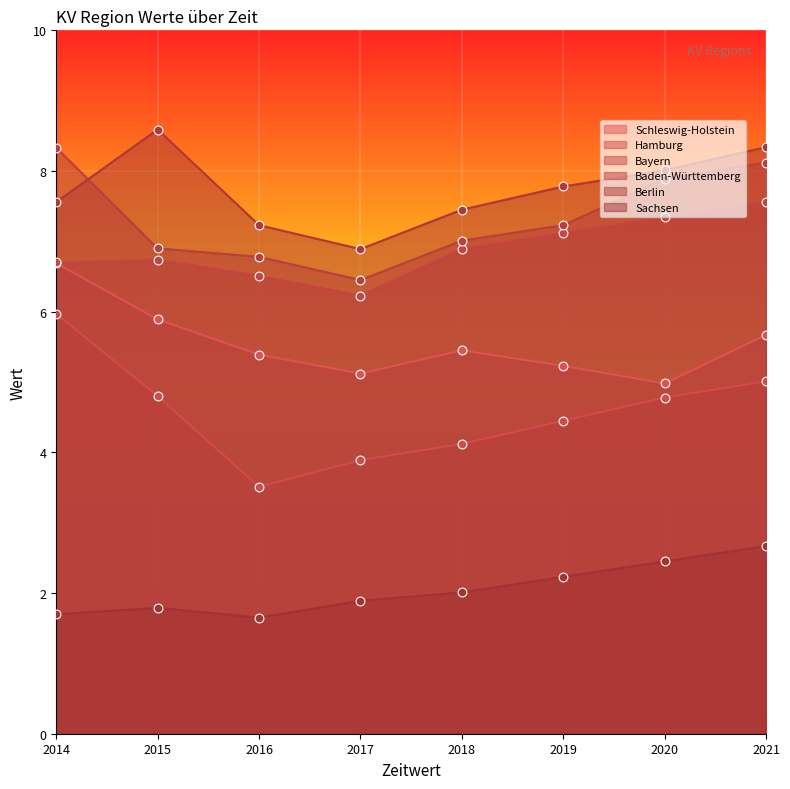

Which series contains the lowest Y value?

Sachsen